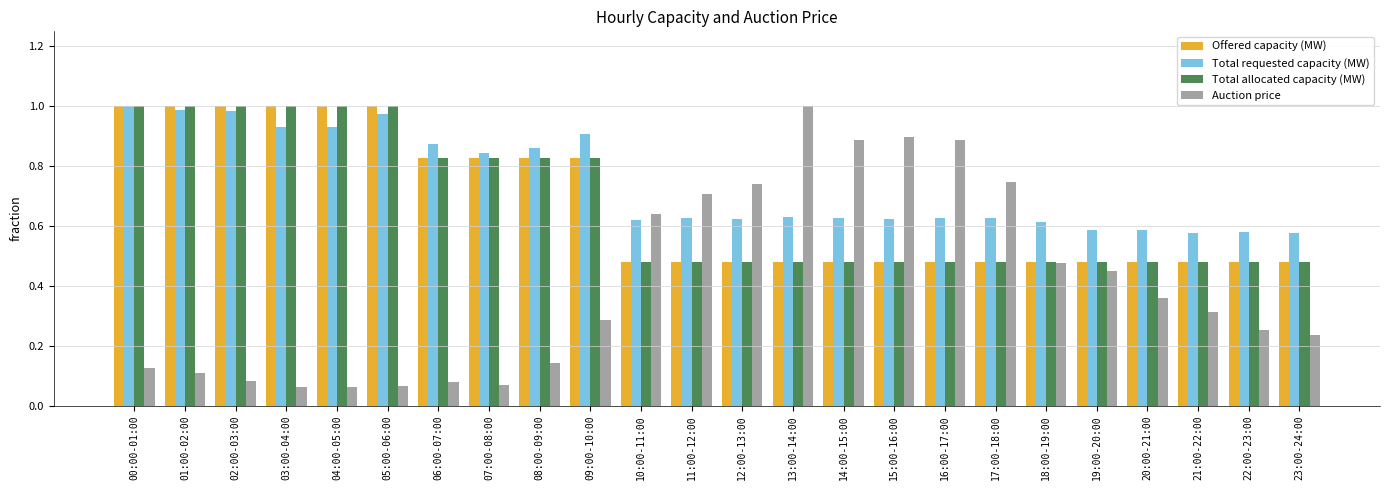

What is the sum of the Total requested capacity (MW) values at 09:00-10:00 and 03:00-04:00?

1.8